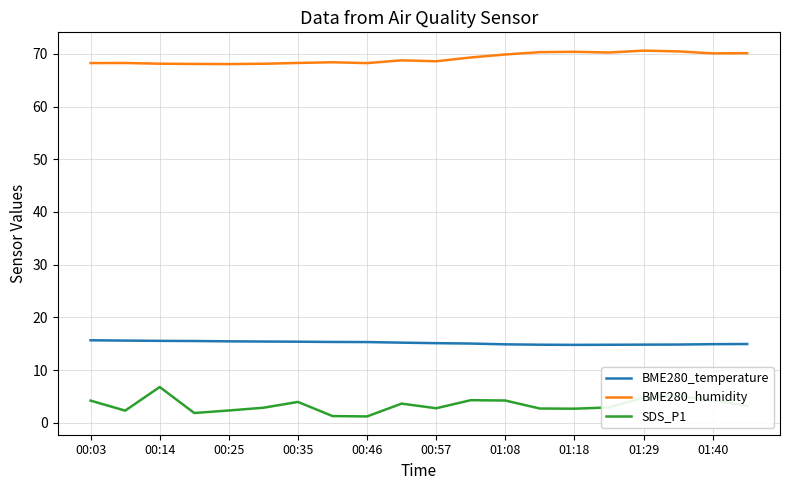

What is the difference between the maximum and second lowest values in the BME280_humidity series?

2.5